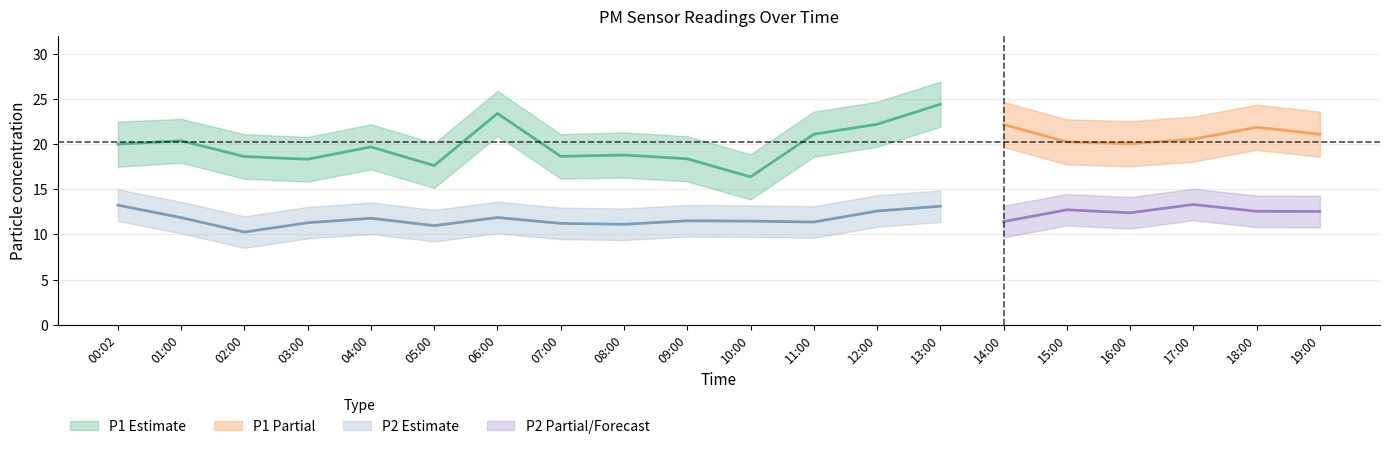

How many interior local valleys does the P1 series have?

5